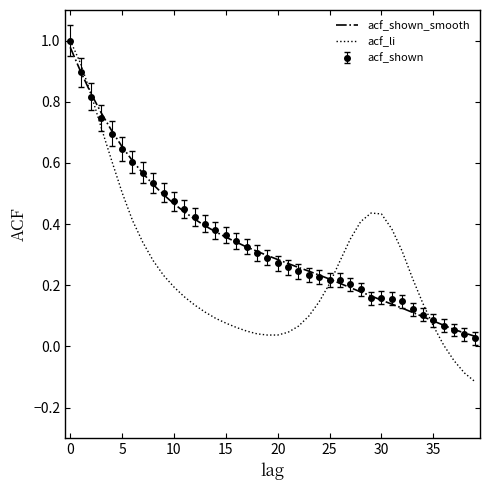

Which series has the widest spread of values?

acf_li